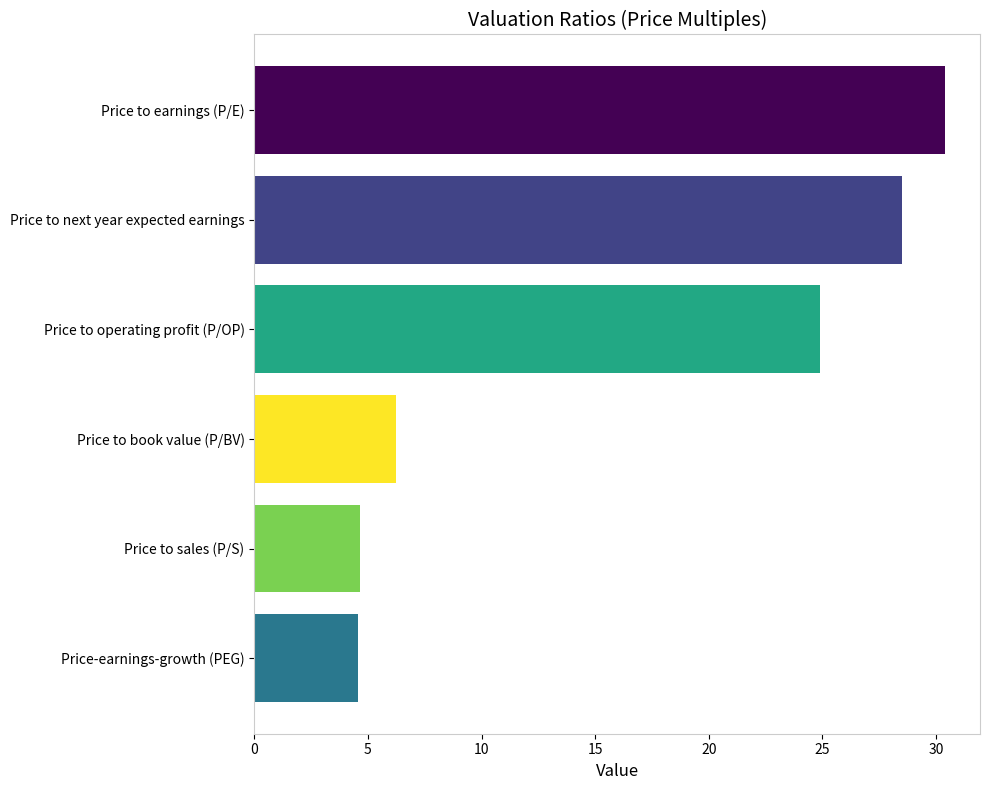

Where is the data nearest to the value 17?

Price to operating profit (P/OP)